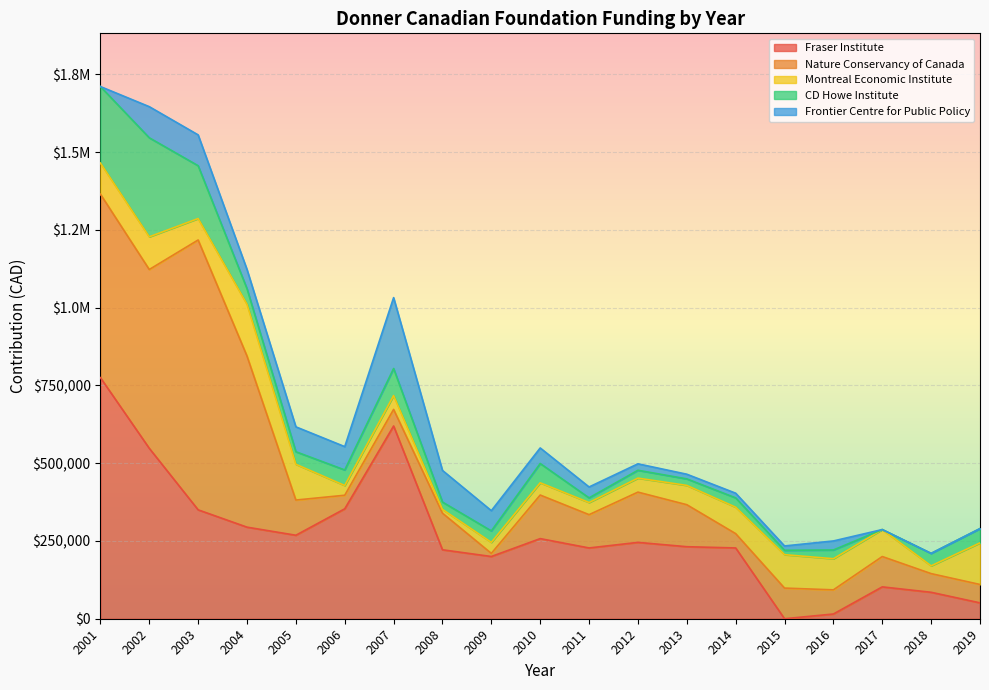

What are all the series names shown in the legend?

Fraser Institute, Nature Conservancy of Canada, Montreal Economic Institute, CD Howe Institute, Frontier Centre for Public Policy